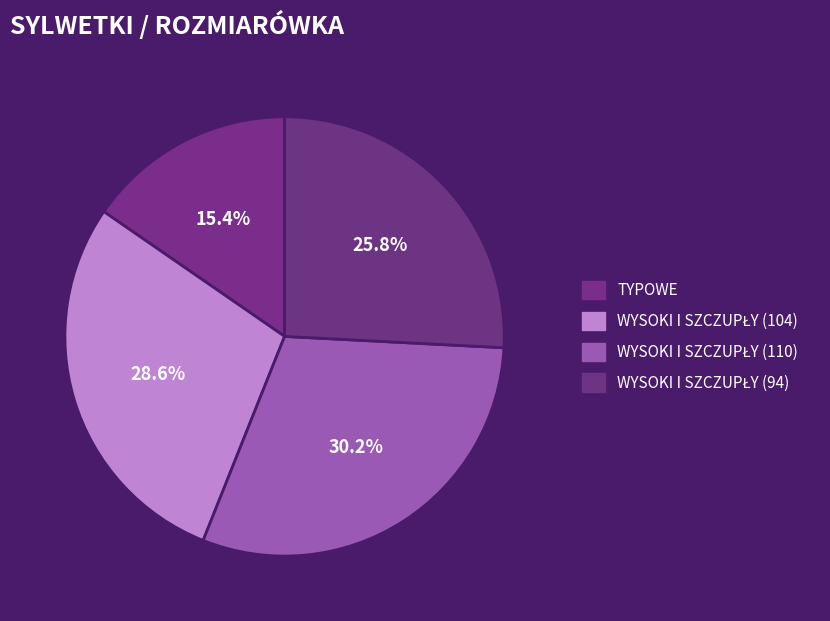

What is the smallest slice in the pie chart?

TYPOWE